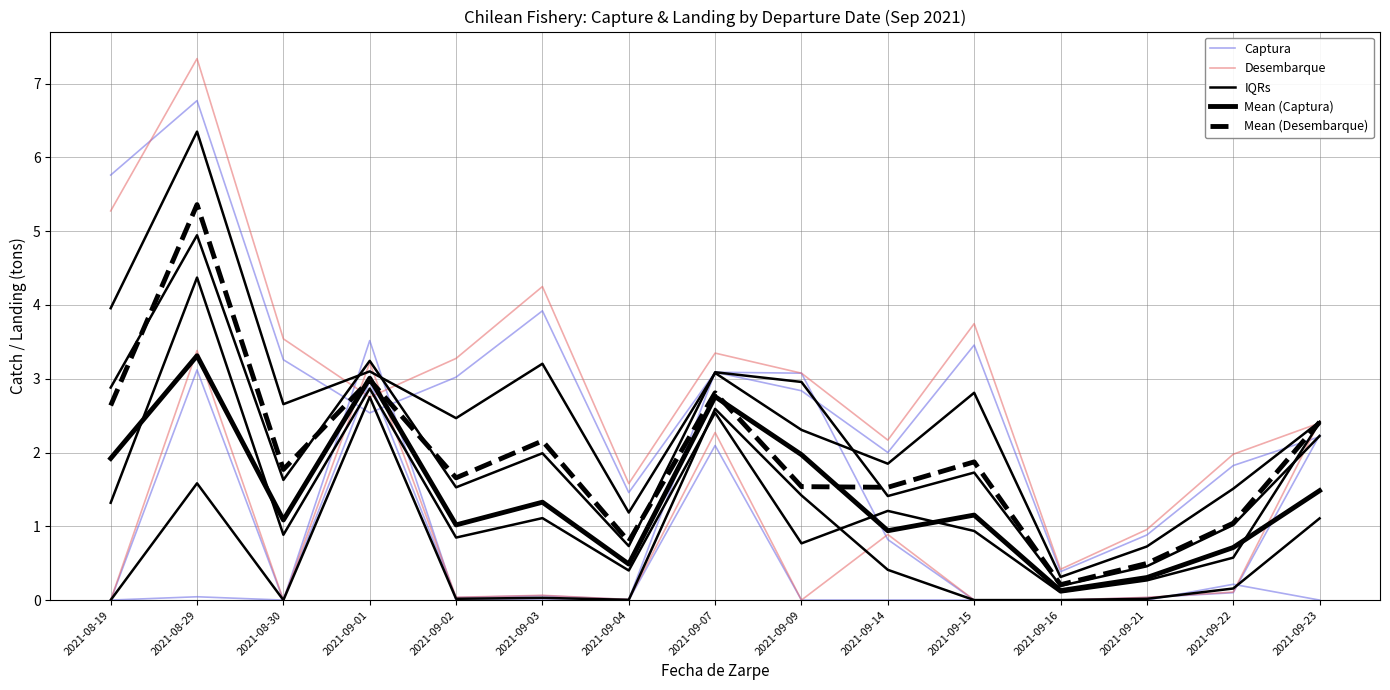

What position from the left is 2021-08-19?

1